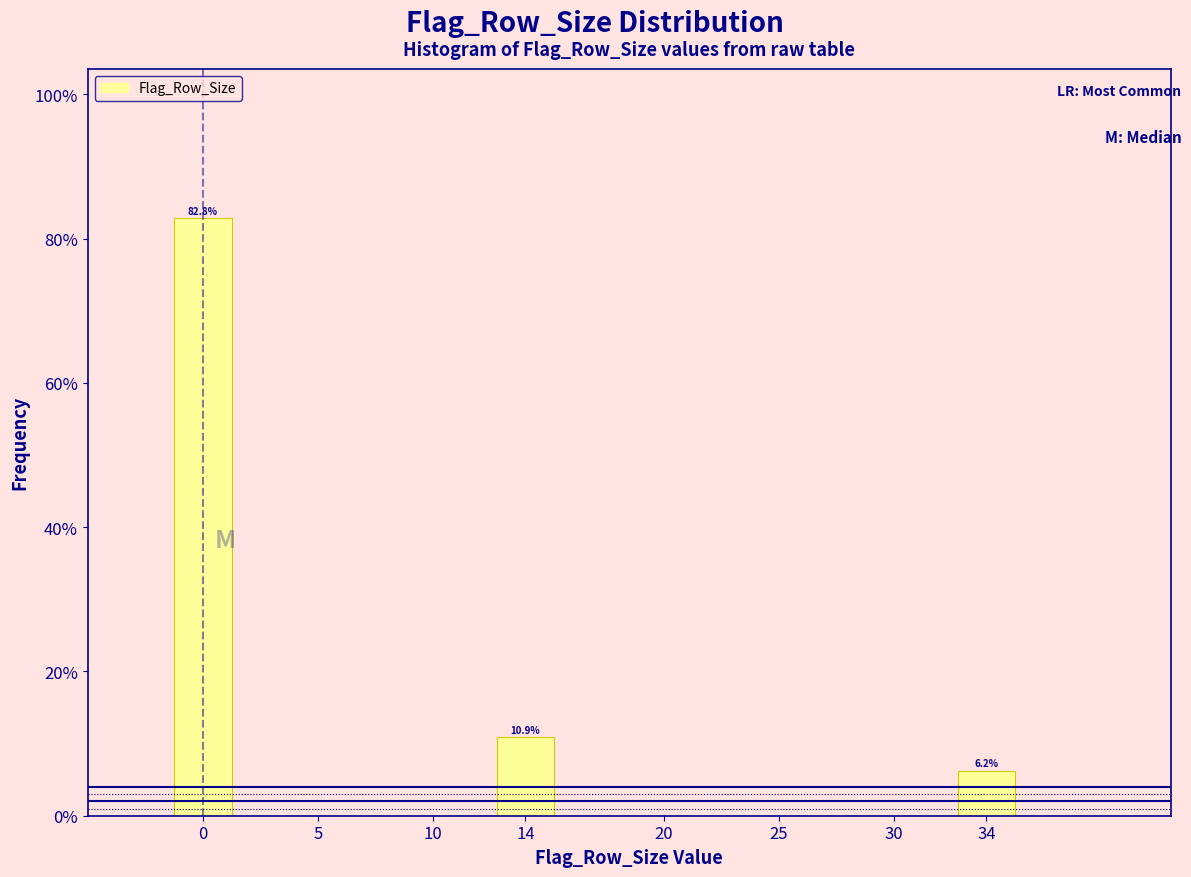

What is the difference between the values at 34 and 14?

4.7